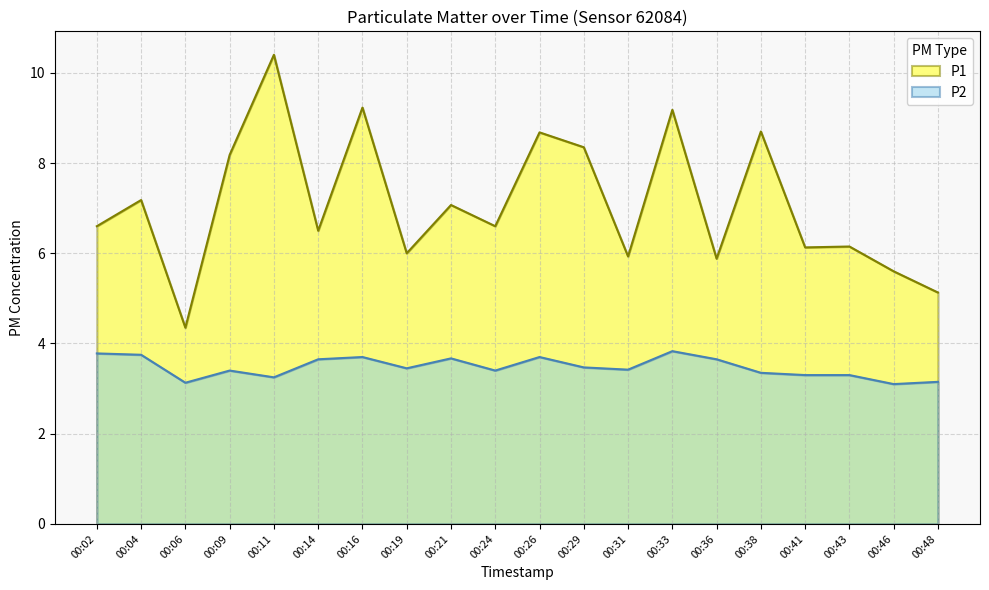

Rank the series at 00:19 from lowest to highest value.

P2, P1